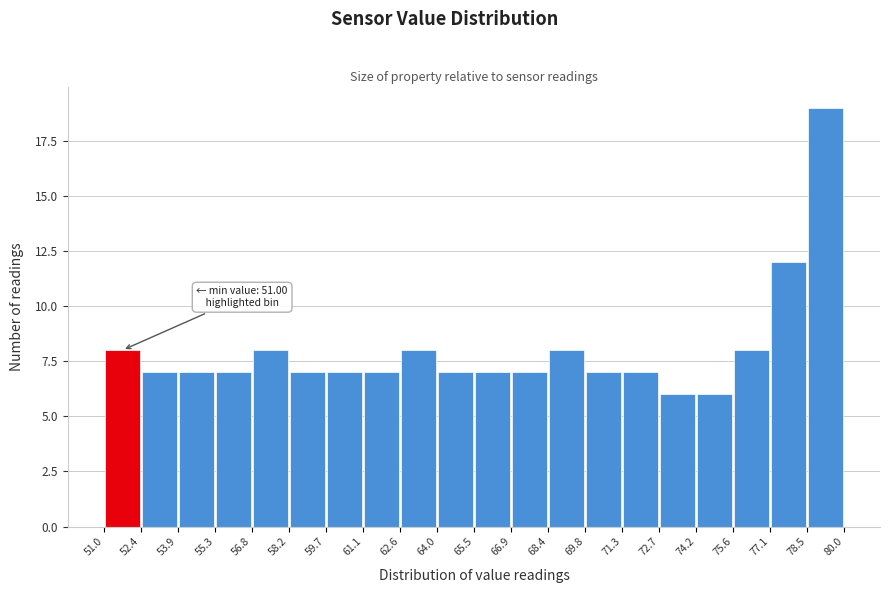

Over which range of the x-axis is the bar tallest?

78.5 to 80.0